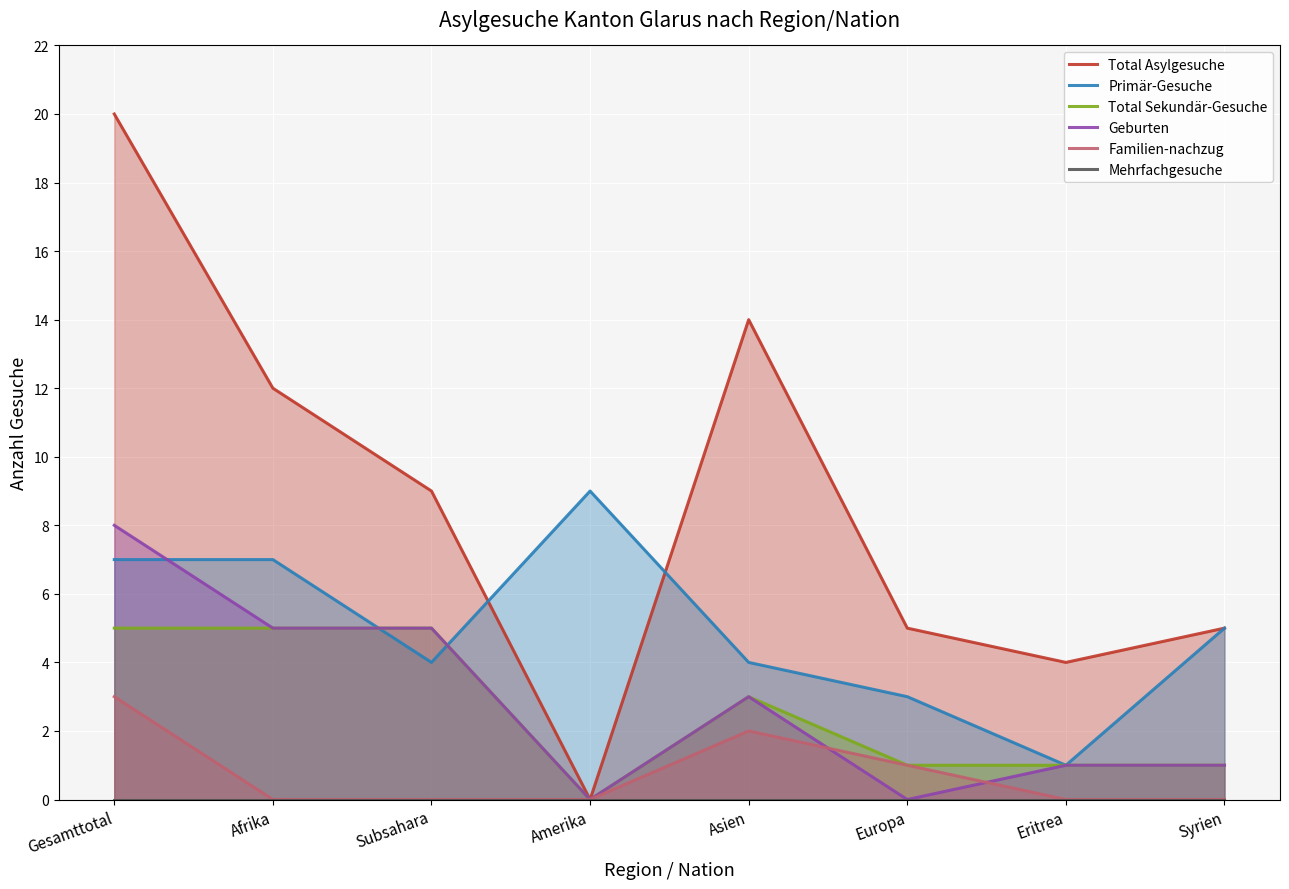

What is the label of the 6th point from the left?

Europa